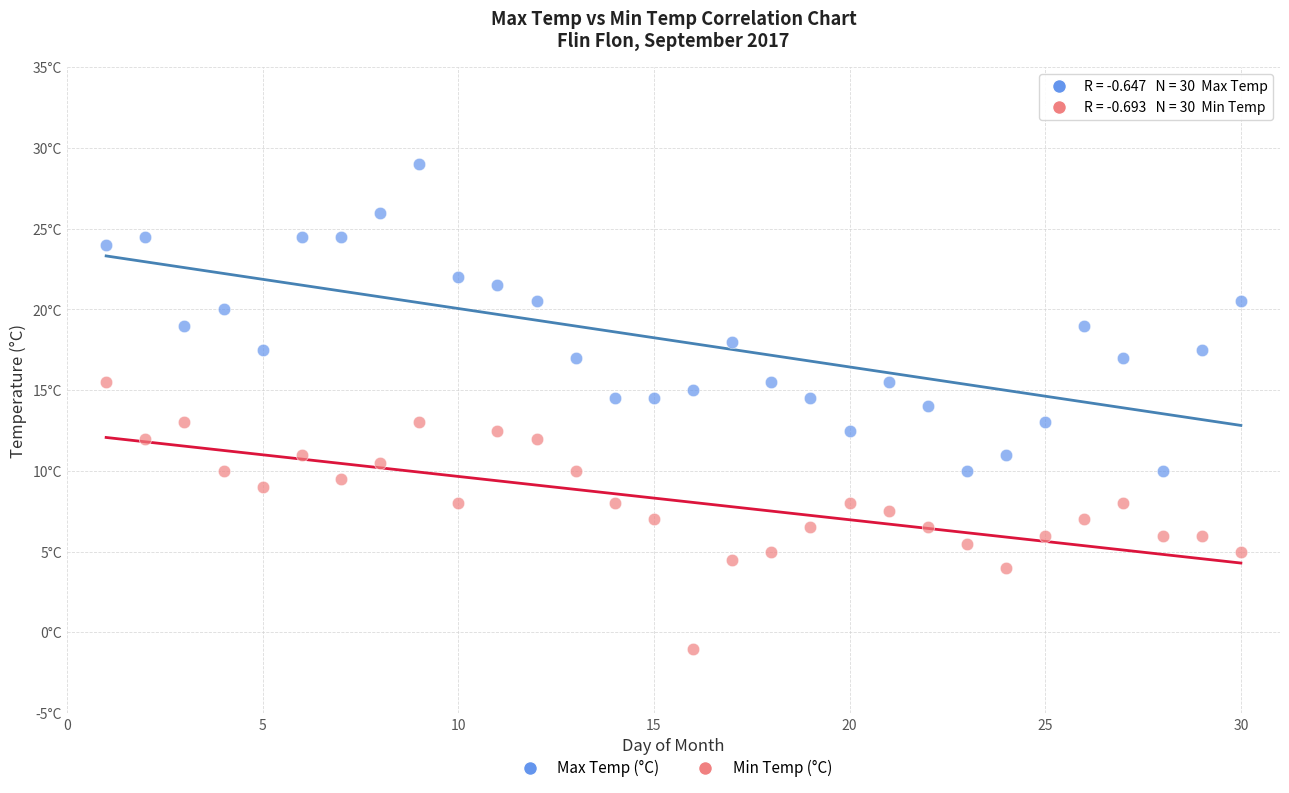

Which series has the widest spread of Y values?

Max Temp (°C)